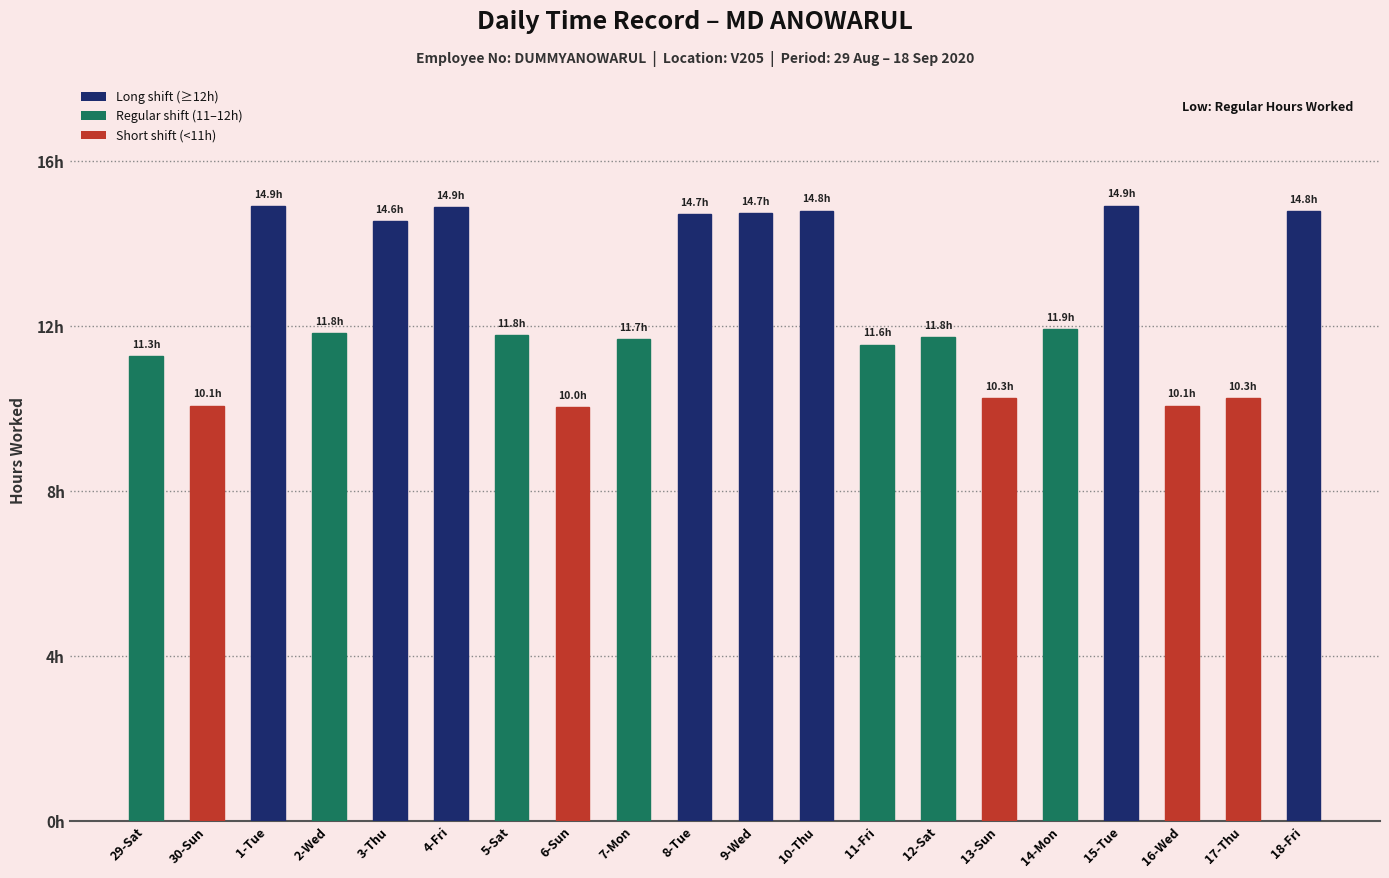

What is the value of the 3rd bar from the left?

14.9